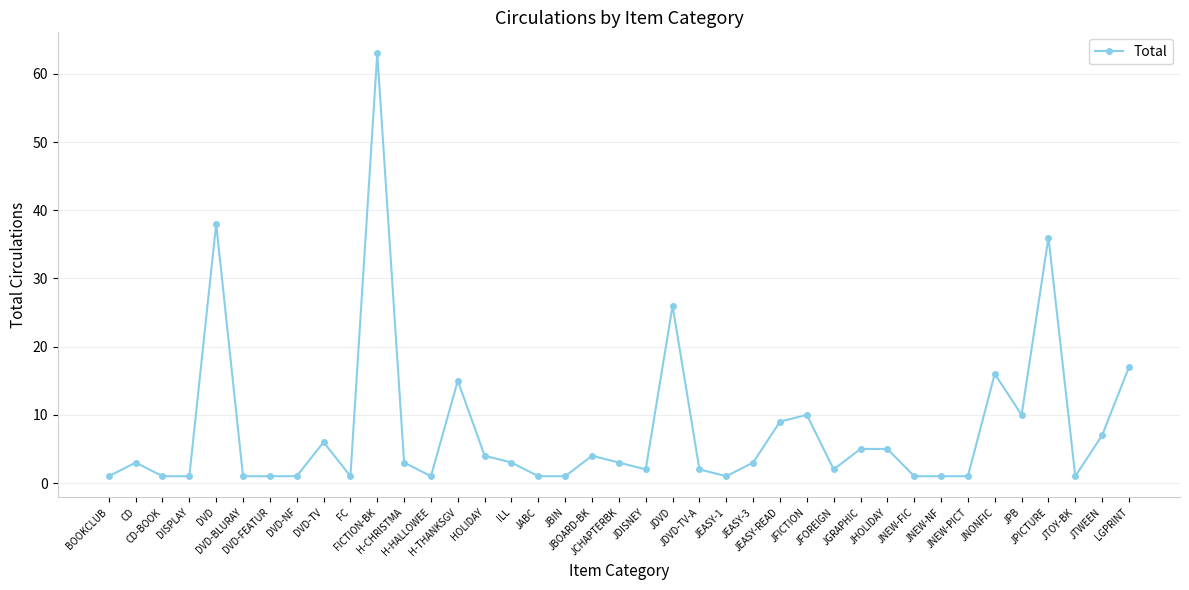

What is the value of the 25th point from the left?

3